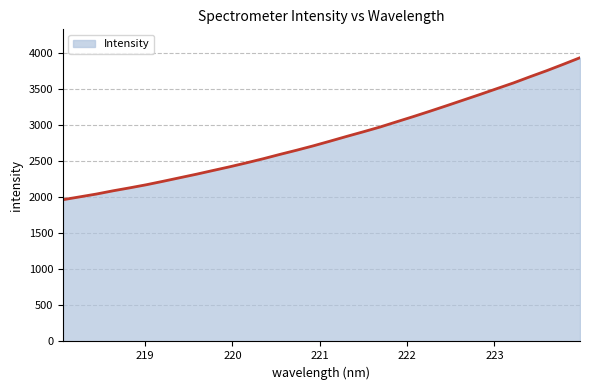

What is the difference between the maximum and minimum values?

1967.3